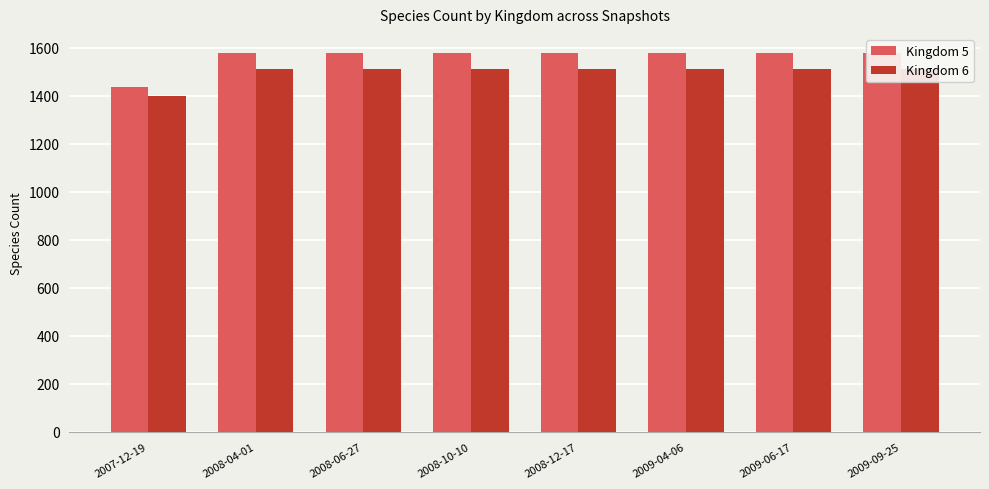

Which series changed the most between 2008-10-10 and 2008-12-17?

Kingdom 5